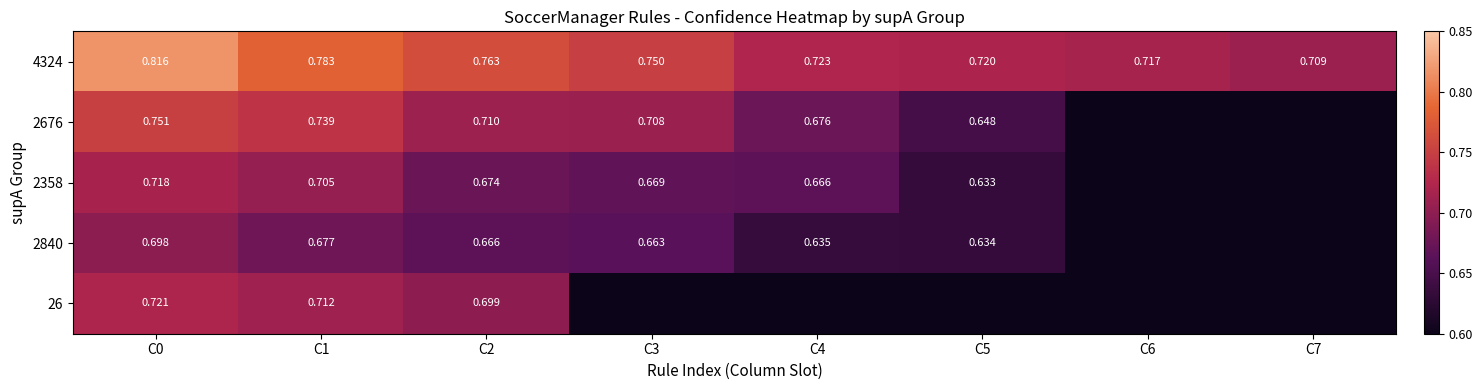

What is the approximate value of 4324 at C5?

0.7